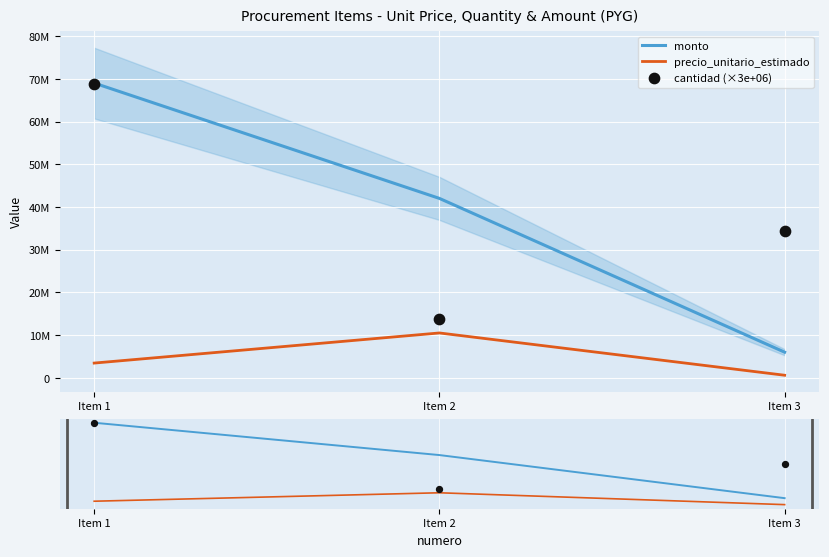

At which category is the sum across all series the highest?

Item 1